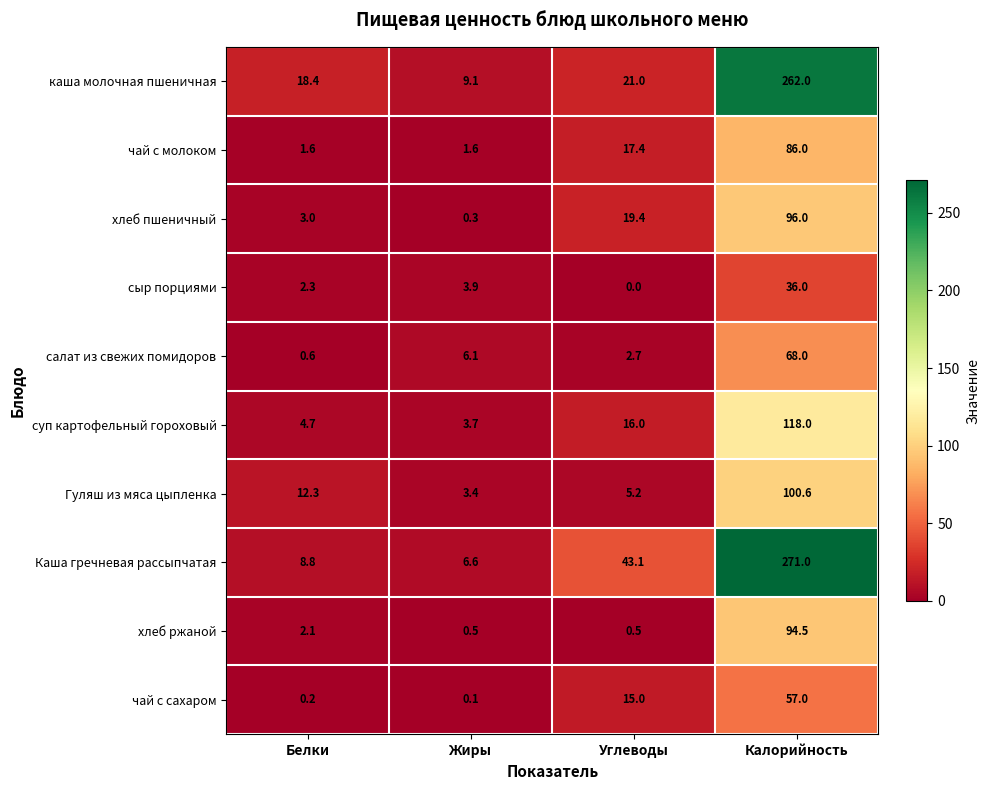

What is the approximate value of Каша гречневая рассыпчатая at Жиры?

6.6